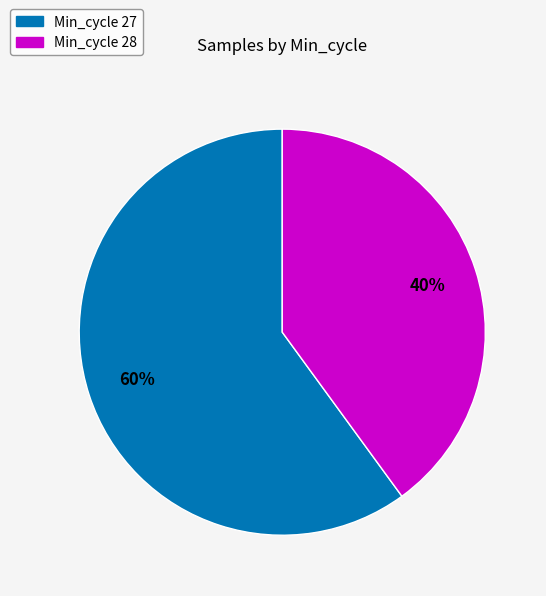

Do Min_cycle 28 and Min_cycle 27 together represent more than half of the pie?

Yes